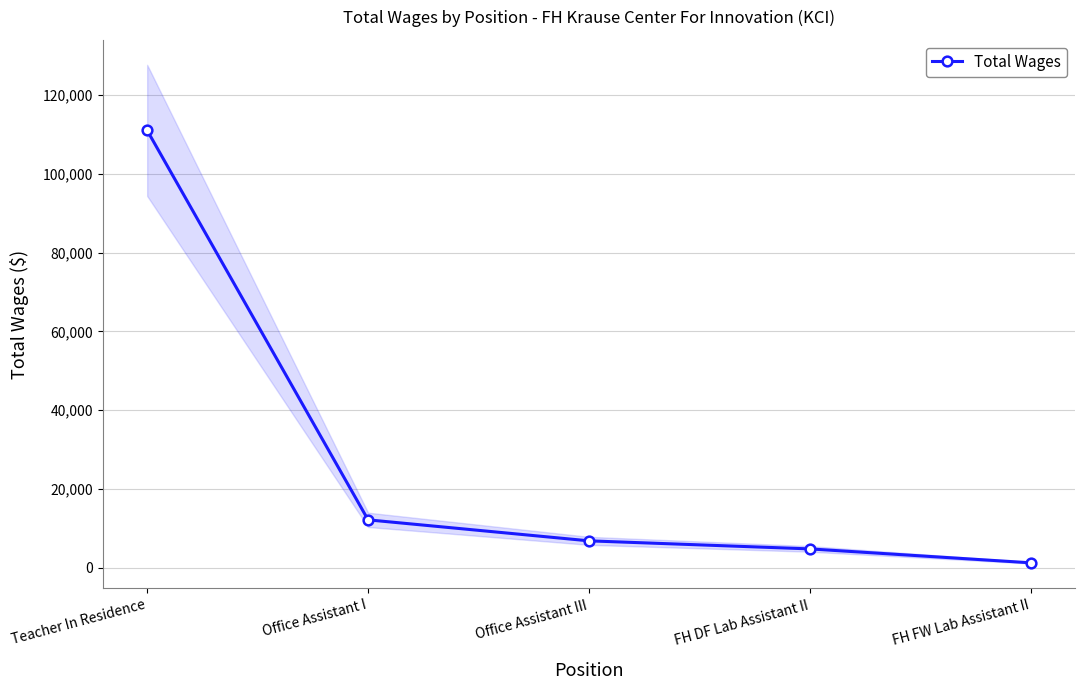

What is the change in value from Office Assistant III to FH DF Lab Assistant II?

-2047